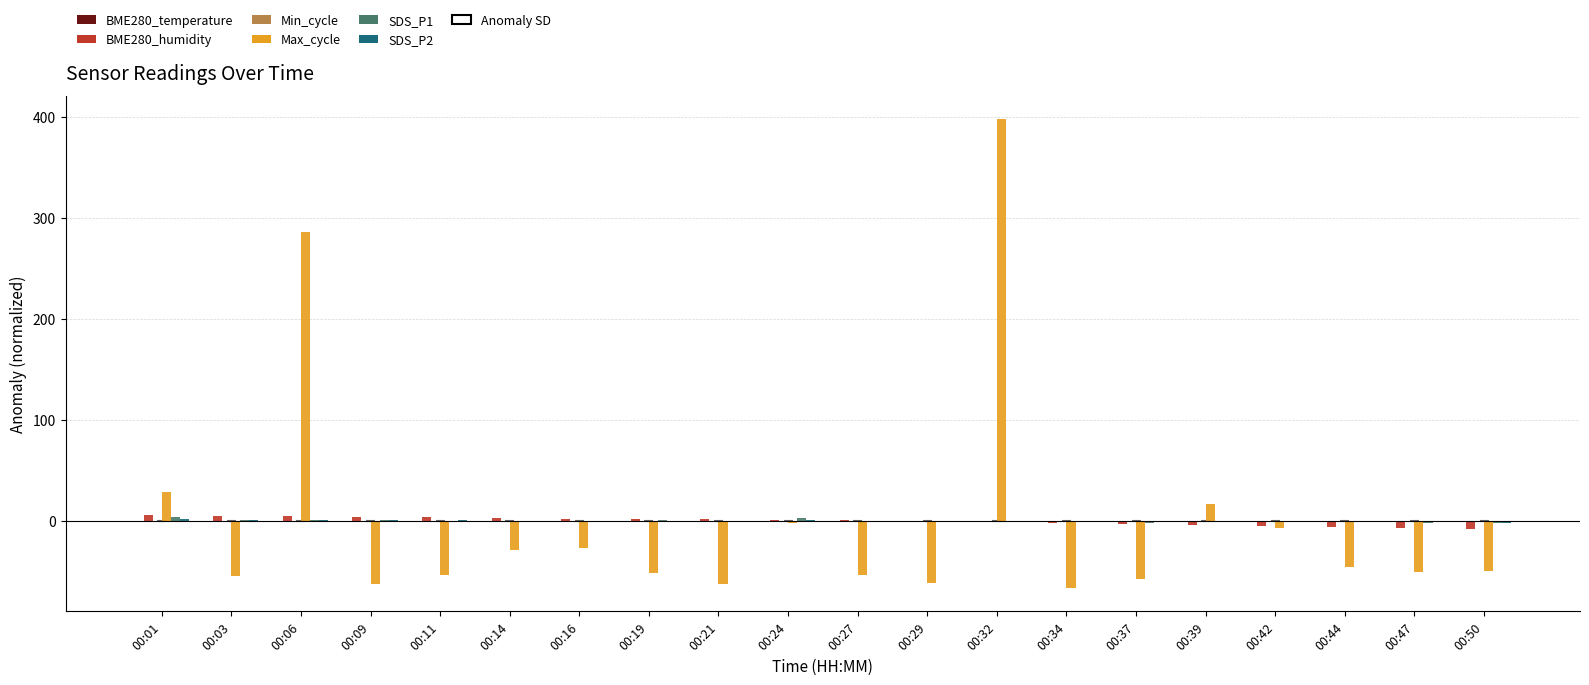

What is the spread (max minus min) of values at 00:16?

28.5